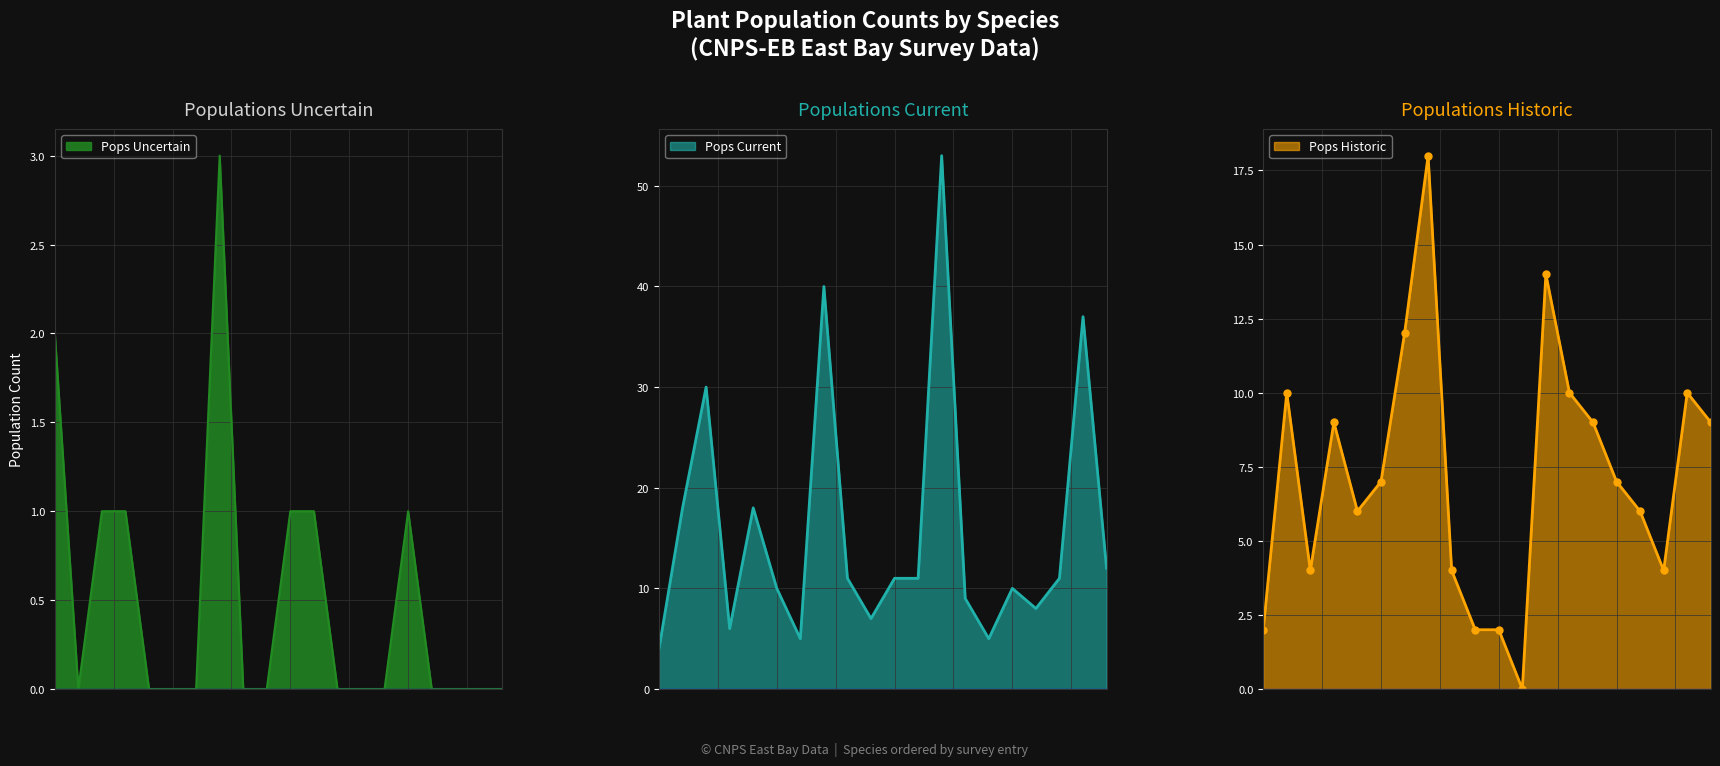

What is the value of the Pops Historic point at the 19th from the left?

10